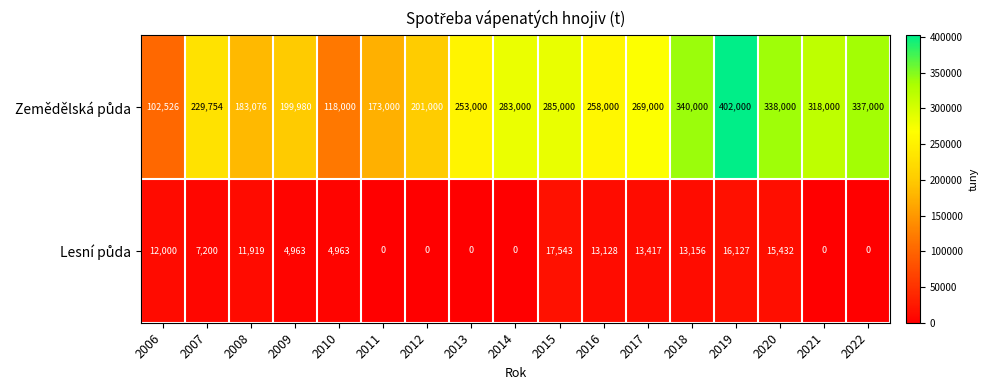

Which label corresponds to the largest value in the chart?

2019